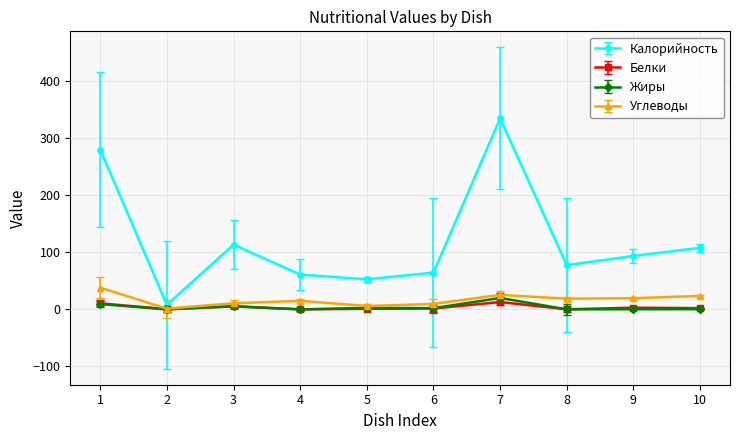

How many series are shown in this chart?

4